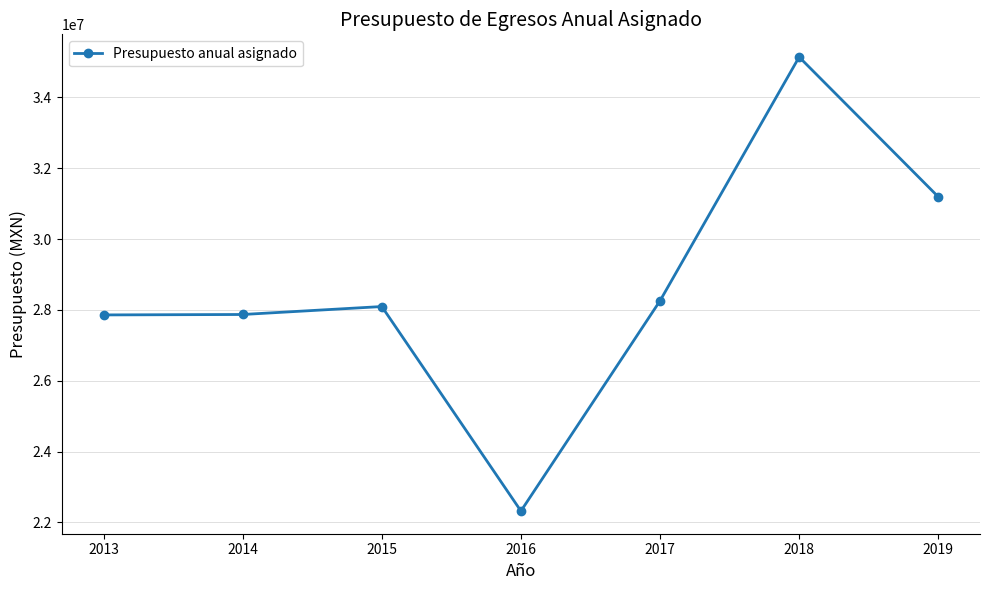

What is the greatest value displayed?

35137401.0